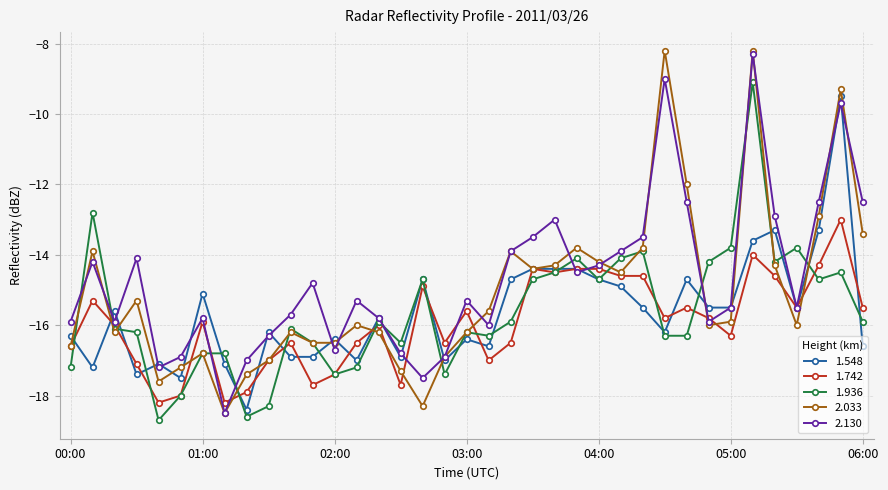

How many lines are shown in the chart?

5